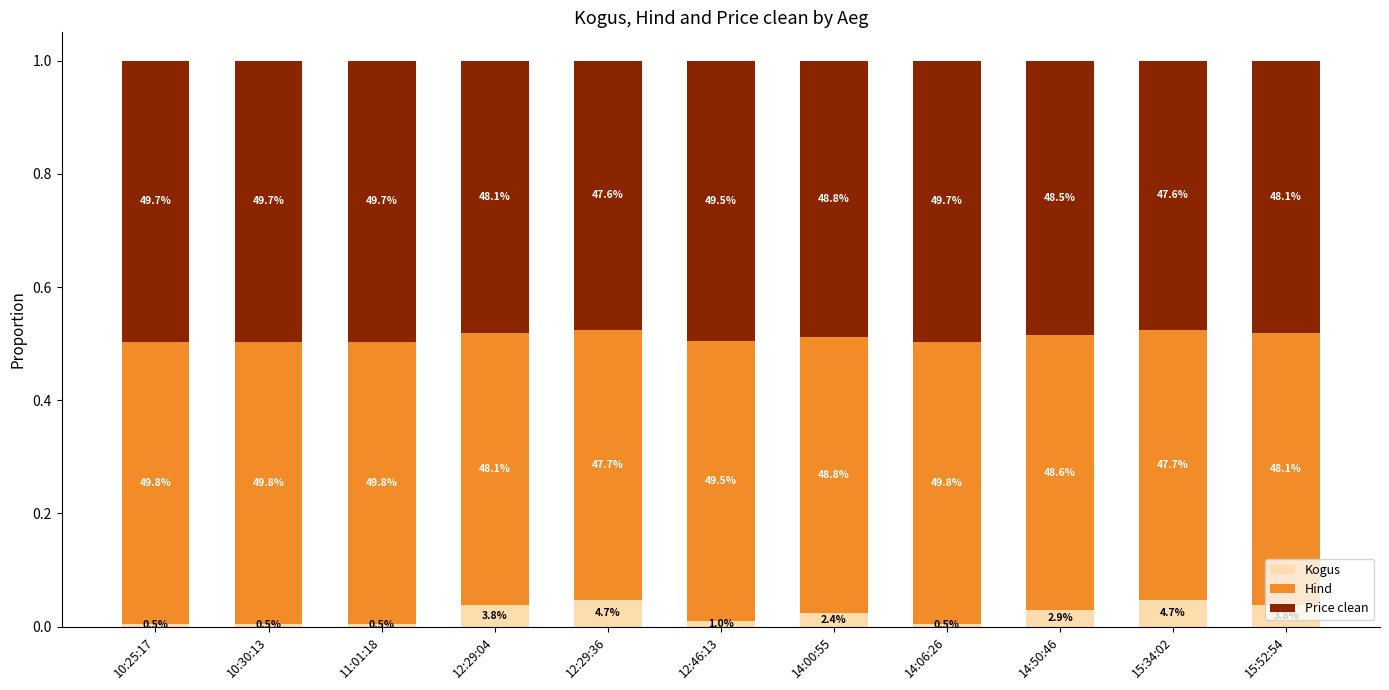

What are all the series names shown in the legend?

Kogus, Hind, Price clean